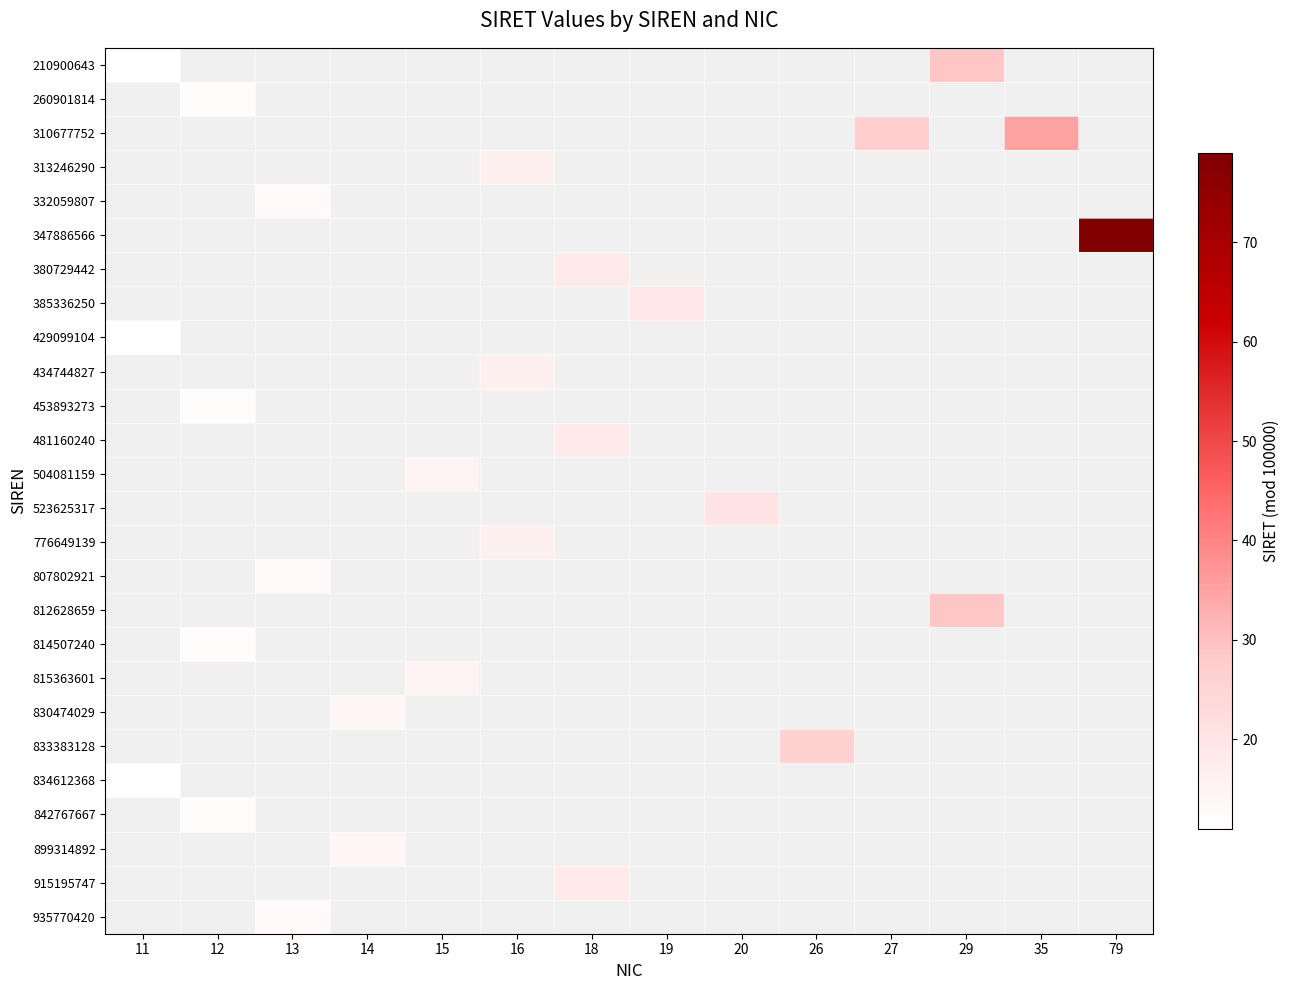

At which category does the chart reach its peak across all series?

79